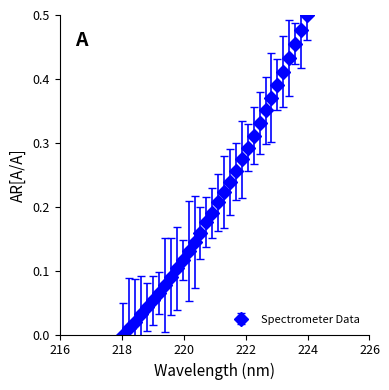

True or false: there are more than 2 points higher than both neighbors.

False